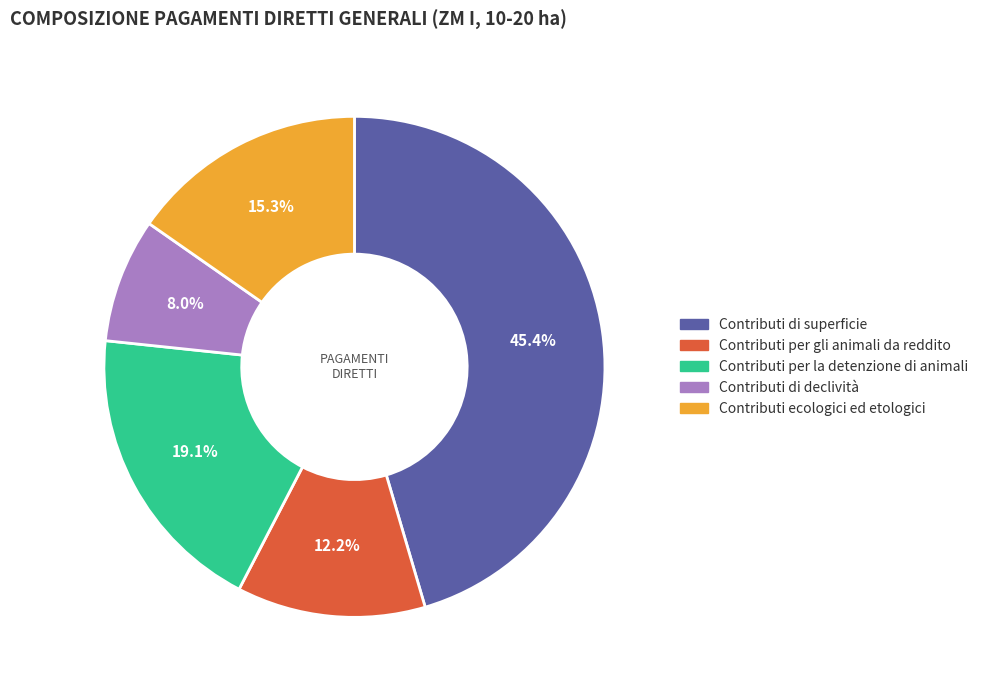

To the nearest percent, what portion does Contributi per gli animali da reddito represent?

12%